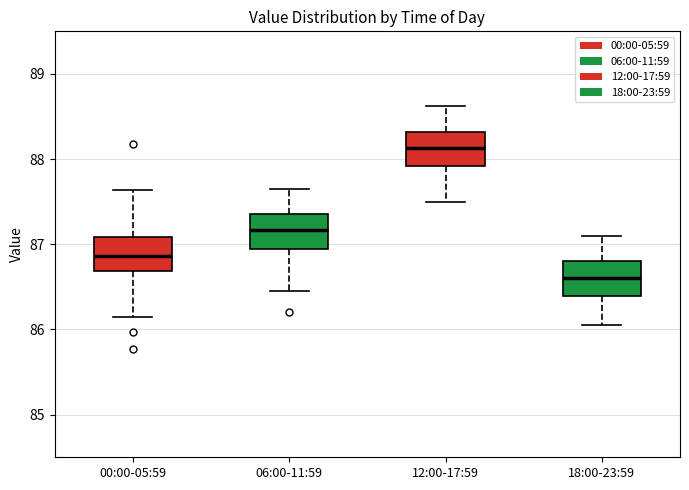

Where is the lower edge of the box for 18:00-23:59 on the y-axis? The values are not printed on the chart, so give them approximately, as read against the axis.

86.4